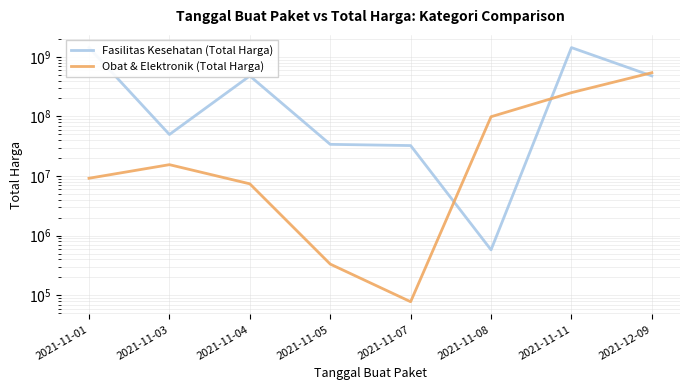

What is the greatest value displayed?

1425867900